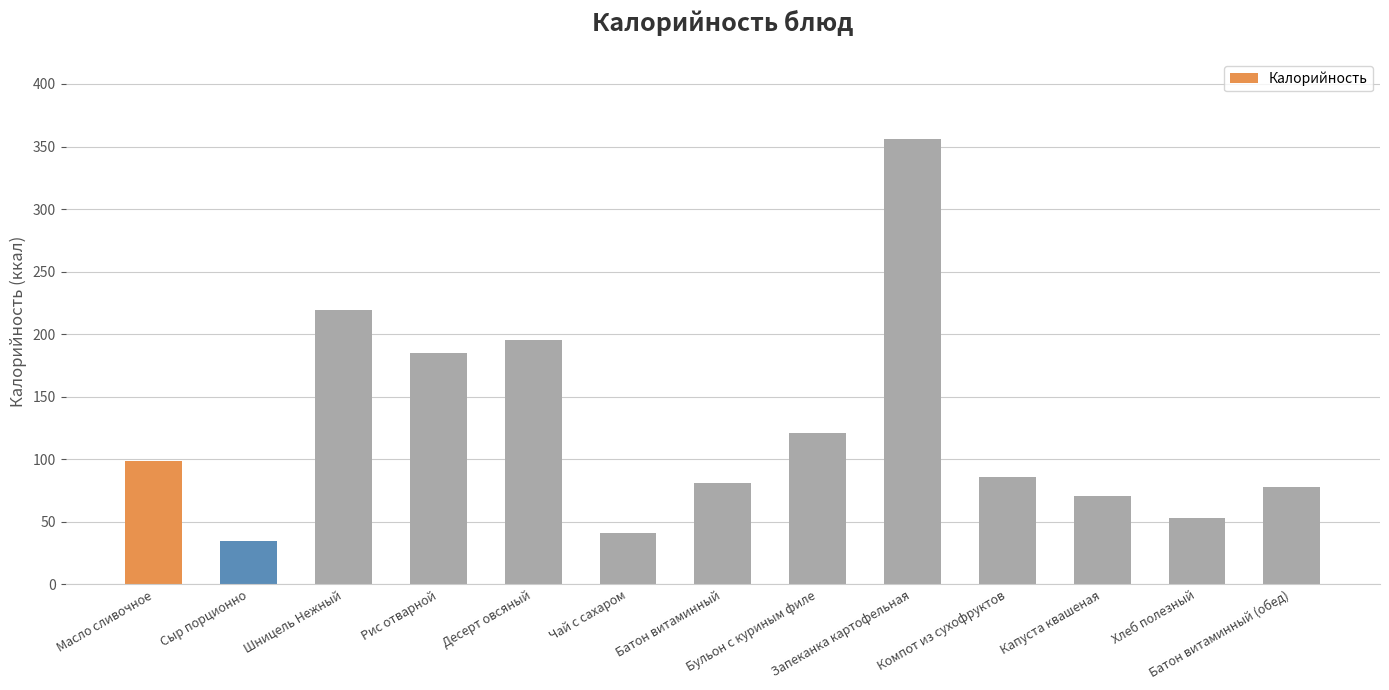

Reading right to left, transcribe all the data shown in this chart.

78	53	71	86	356	121	81	41	195	185	219	35	99